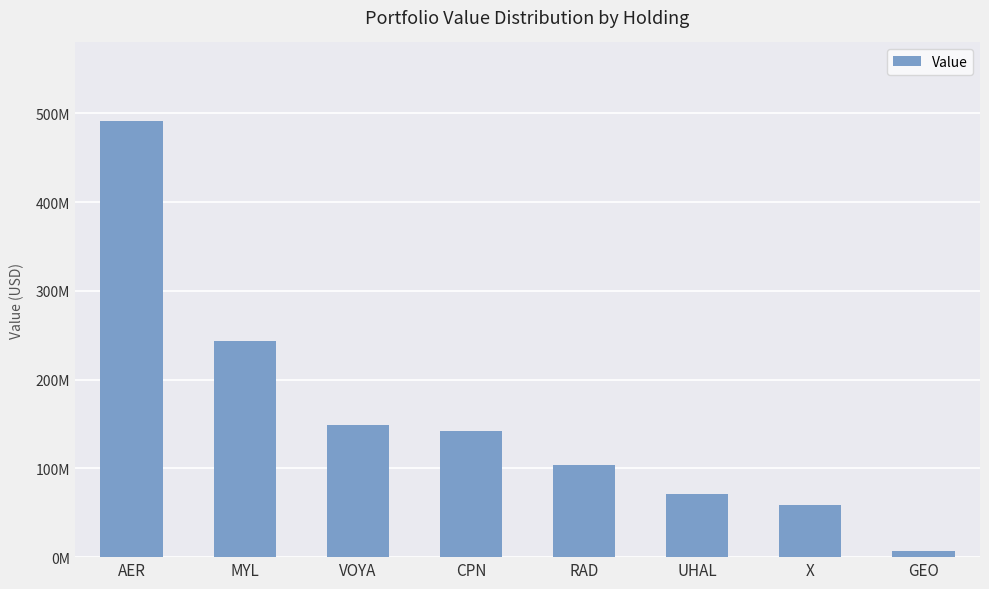

What is the label of the 5th bar from the left?

RAD